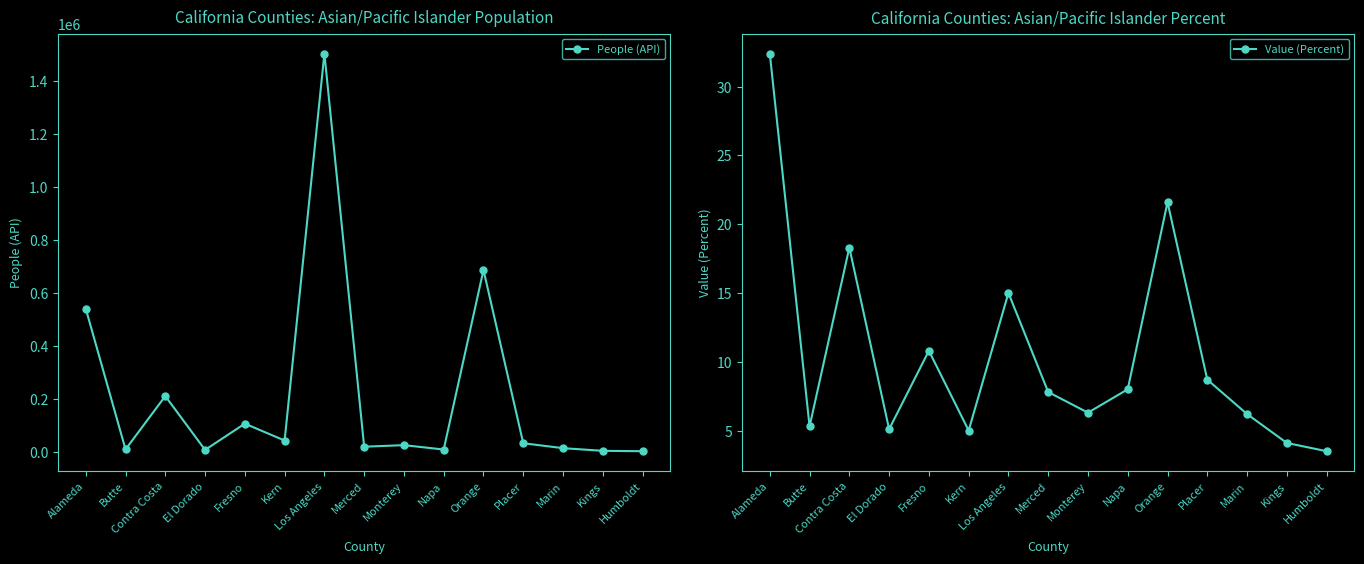

The People (API) series shows 6212.0 at Kings. True or false?

True